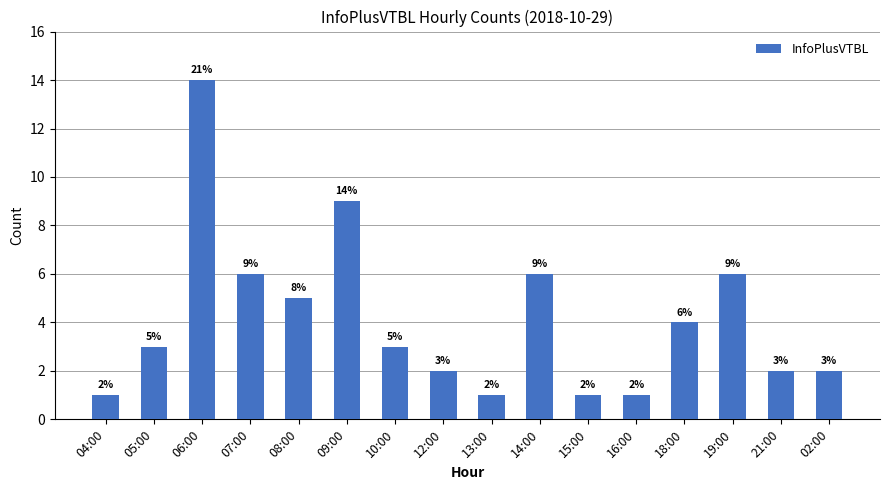

What is the label of the 1st bar from the left?

04:00